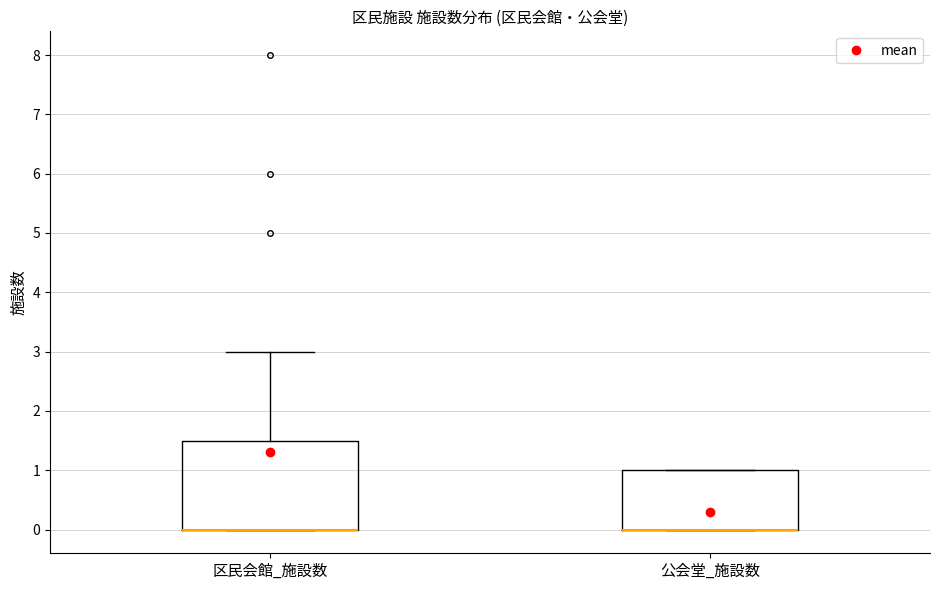

Where does the upper whisker of the box for 区民会館_施設数 end on the y-axis? The values are not printed on the chart, so give them approximately, as read against the axis.

3.0